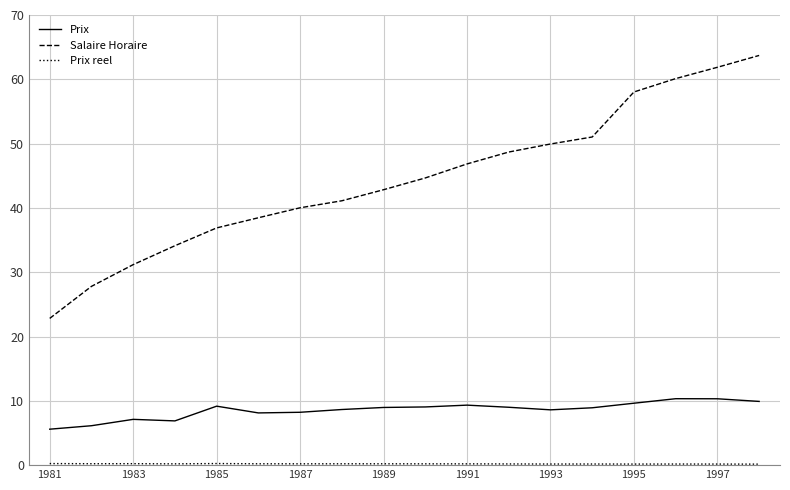

What is the greatest value displayed?

63.7